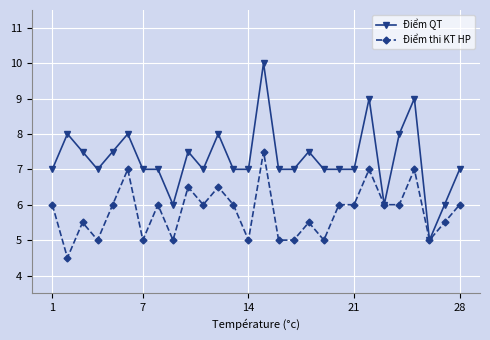

True or false: Điểm QT has more than 0 points higher than both neighbors.

True